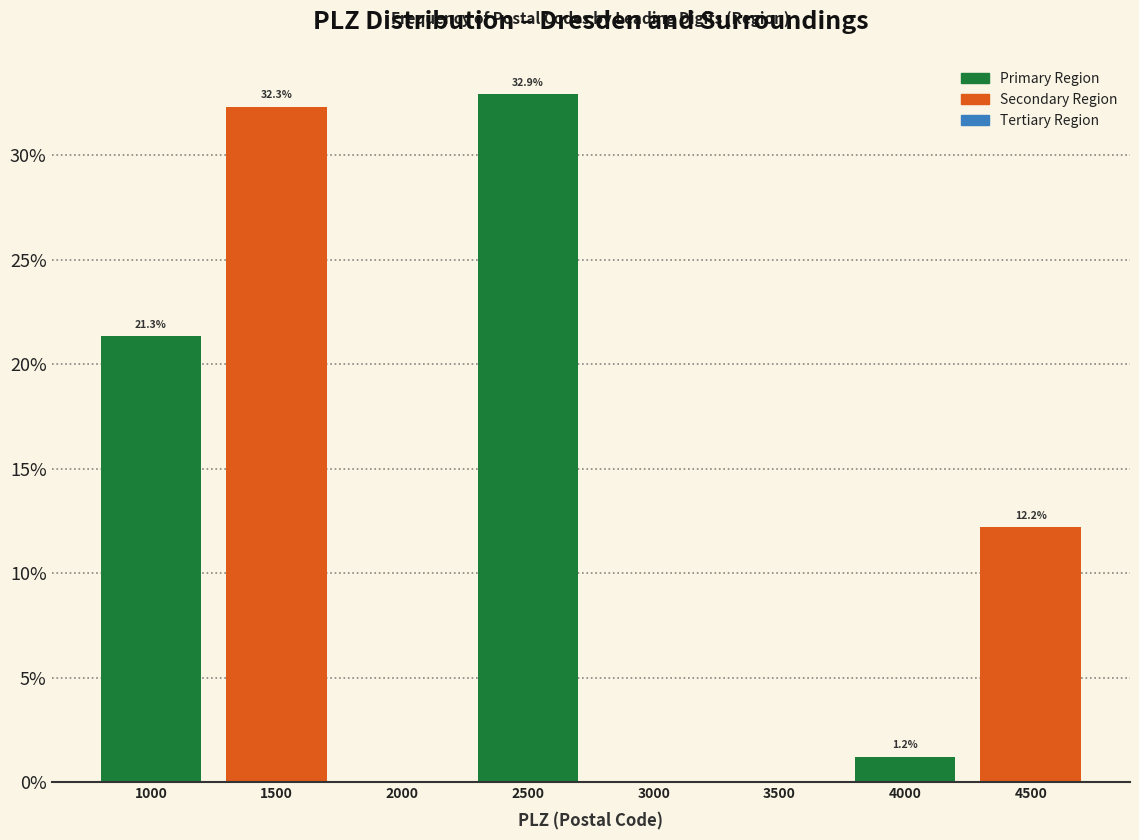

Reading left to right, list all the values displayed in this chart.

1000=21.3	1500=32.3	2000=0.0	2500=32.9	3000=0.0	3500=0.0	4000=1.2	4500=12.2